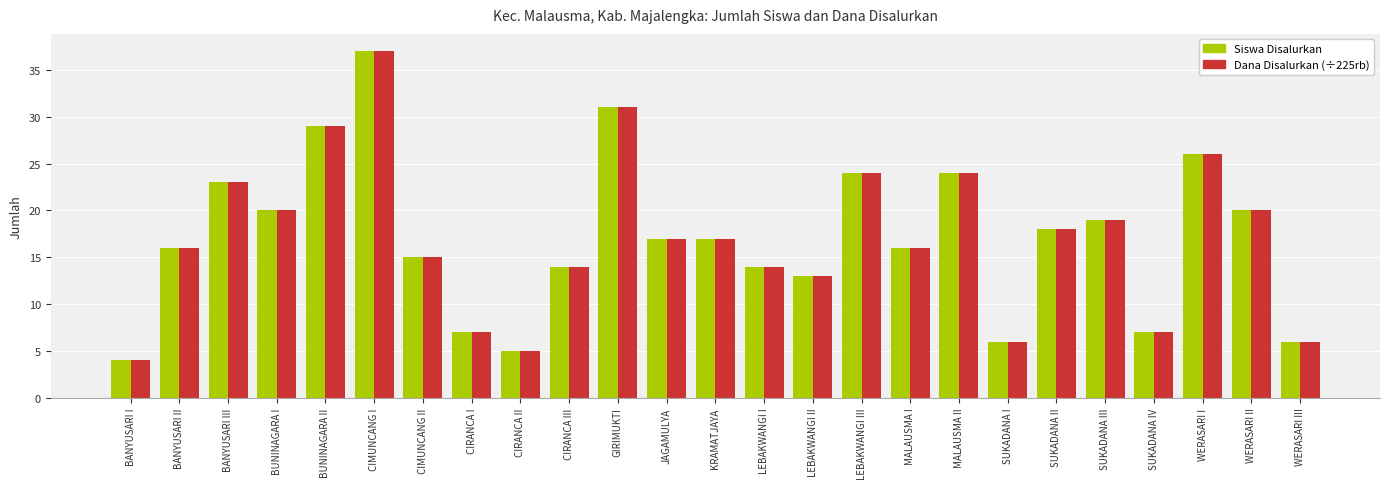

What is the smallest value displayed?

4